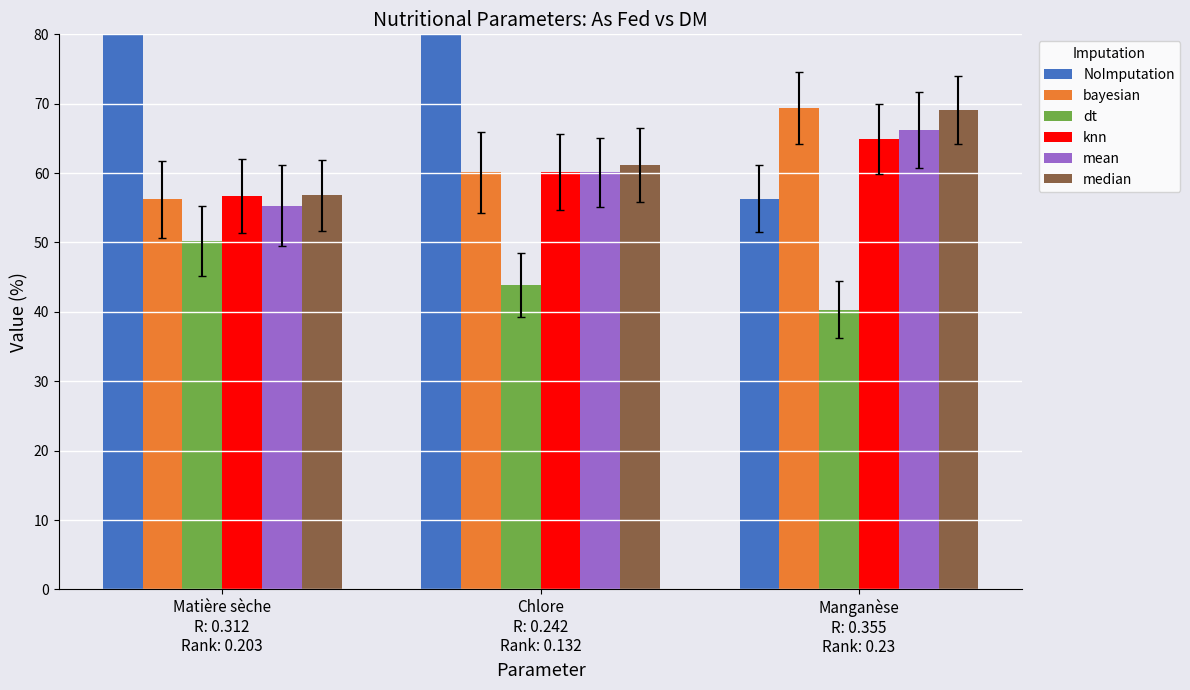

The bayesian series shows 96.9 at Manganèse
R: 0.355
Rank: 0.23. True or false?

False